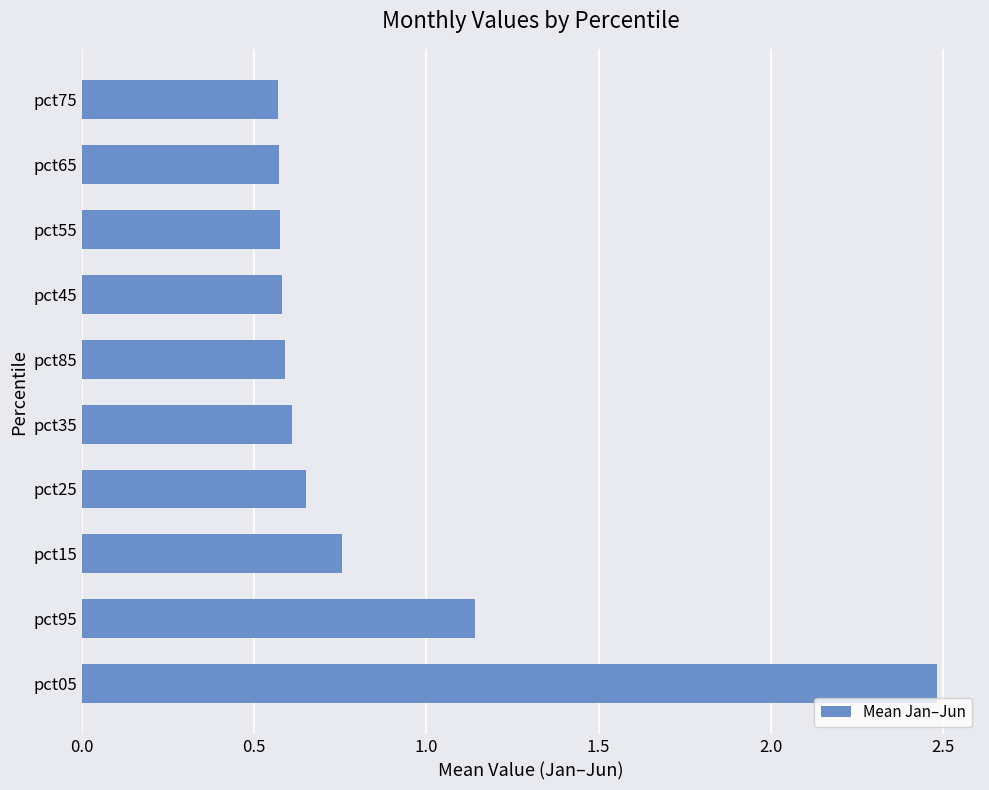

What is the greatest value displayed?

2.5